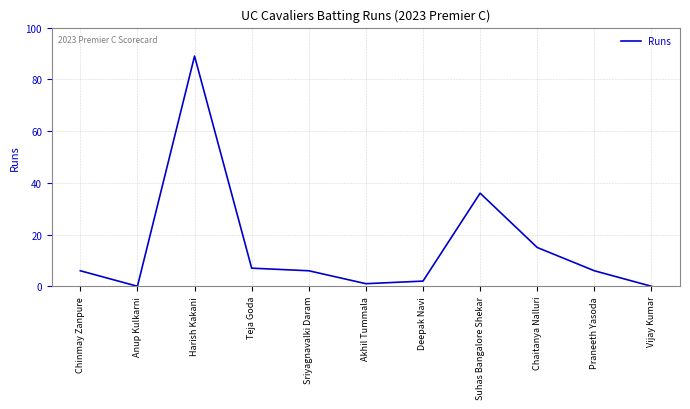

What is the ratio of the value at Akhil Tummala to the value at Chaitanya Nalluri?

0.1